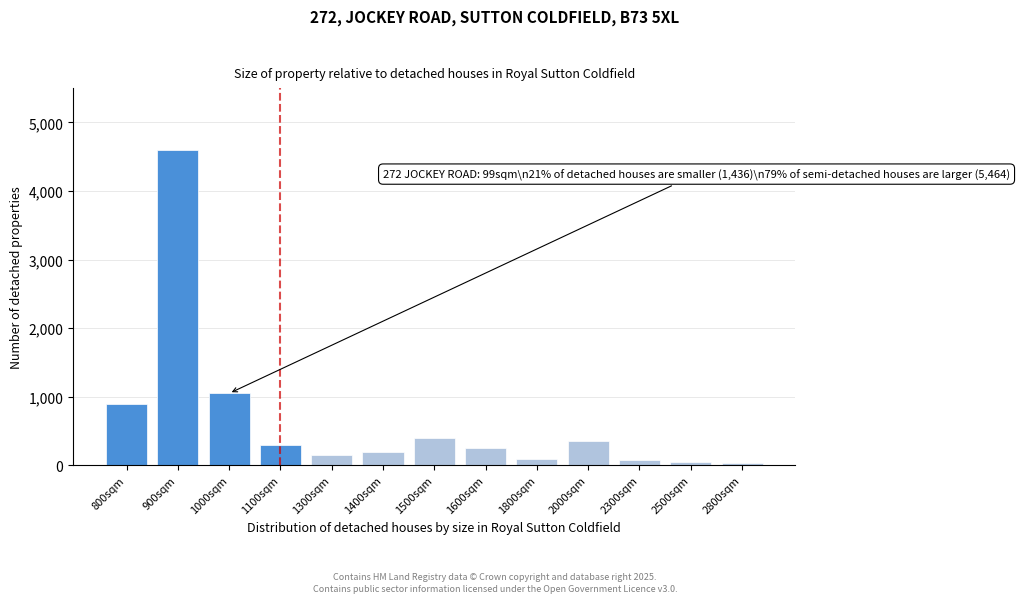

What is the change in value from 900sqm to 1600sqm?

-4350